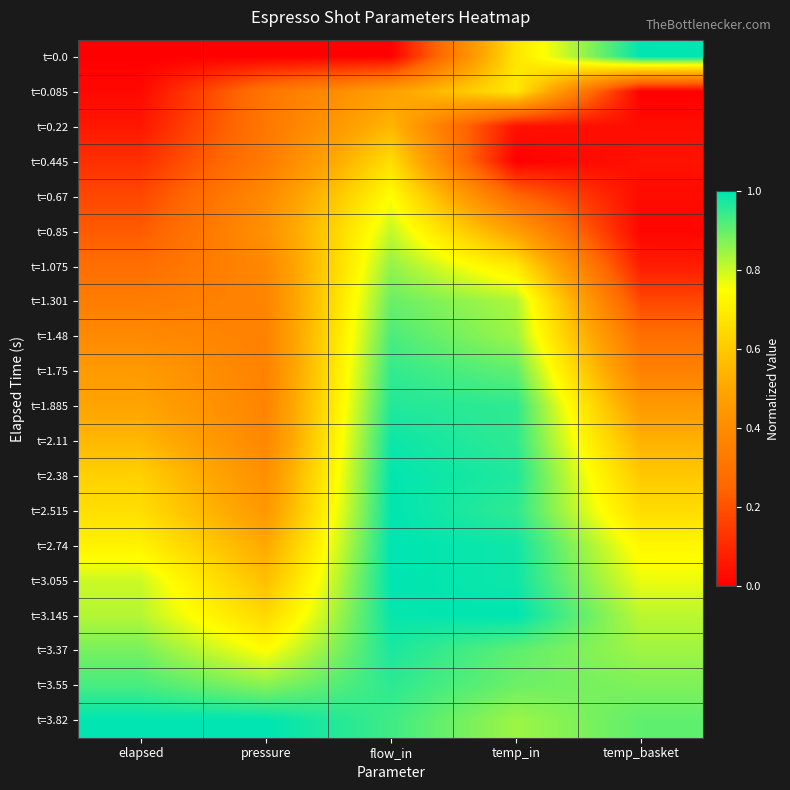

Which series has the largest total across all categories?

t=3.82